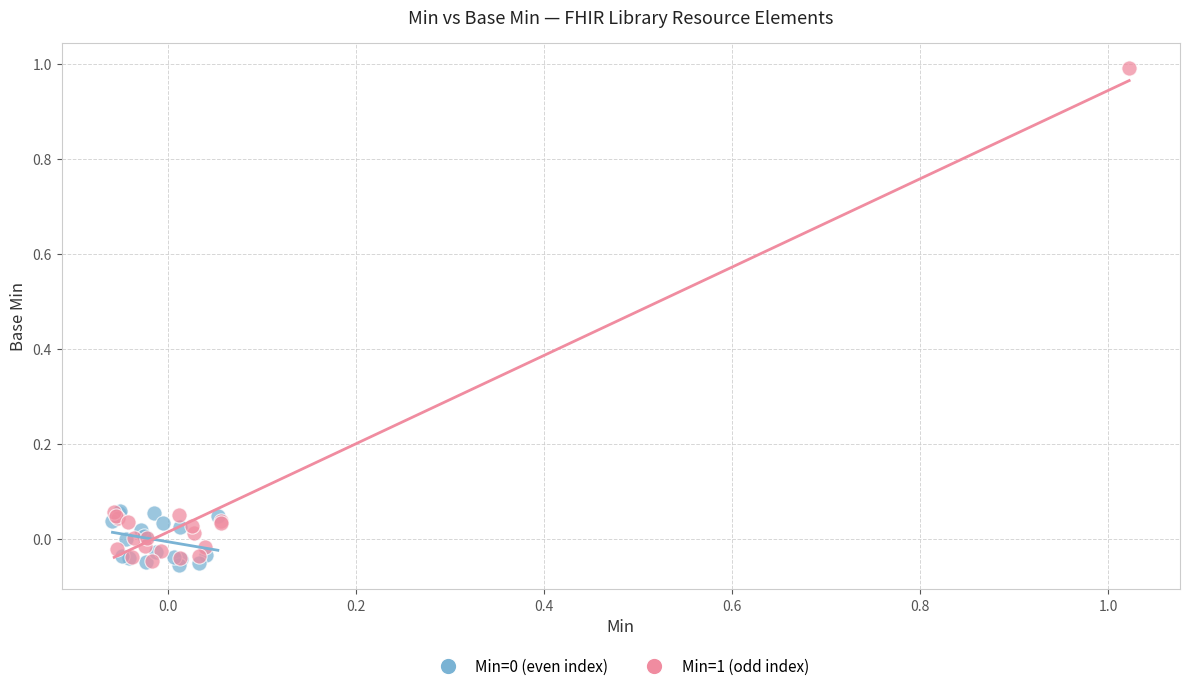

Which series reaches the maximum Y coordinate?

Min=1 (odd index)